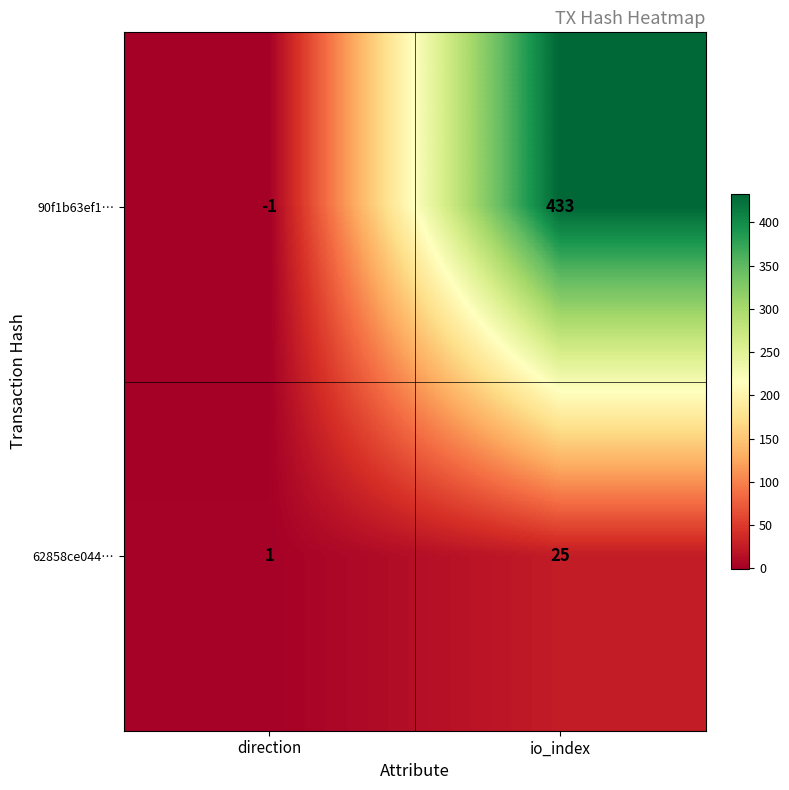

At how many categories does at least one series exceed 241?

1